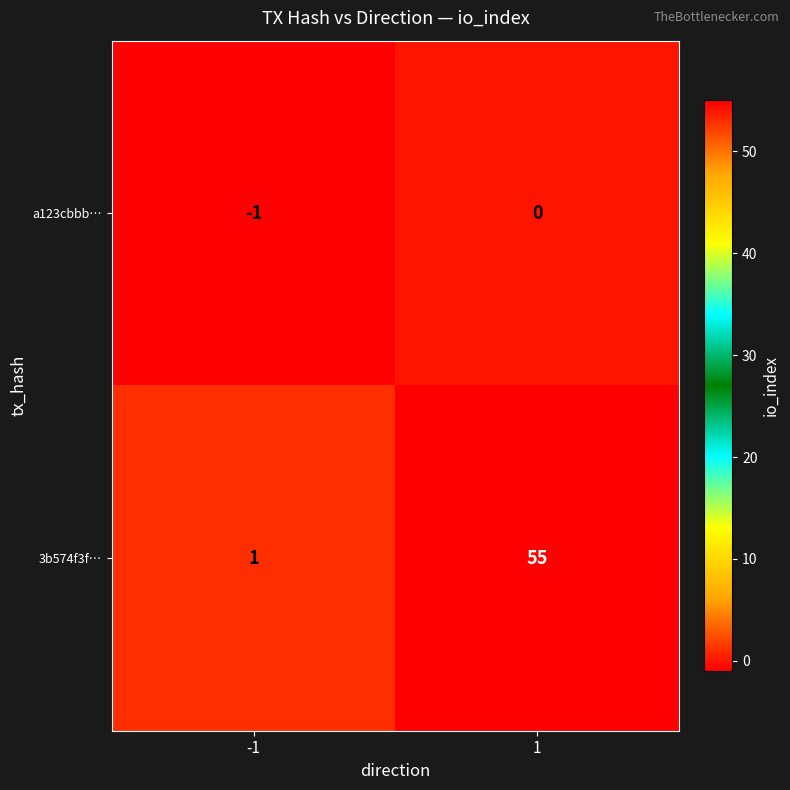

Which series has the largest total across all categories?

3b574f3f…